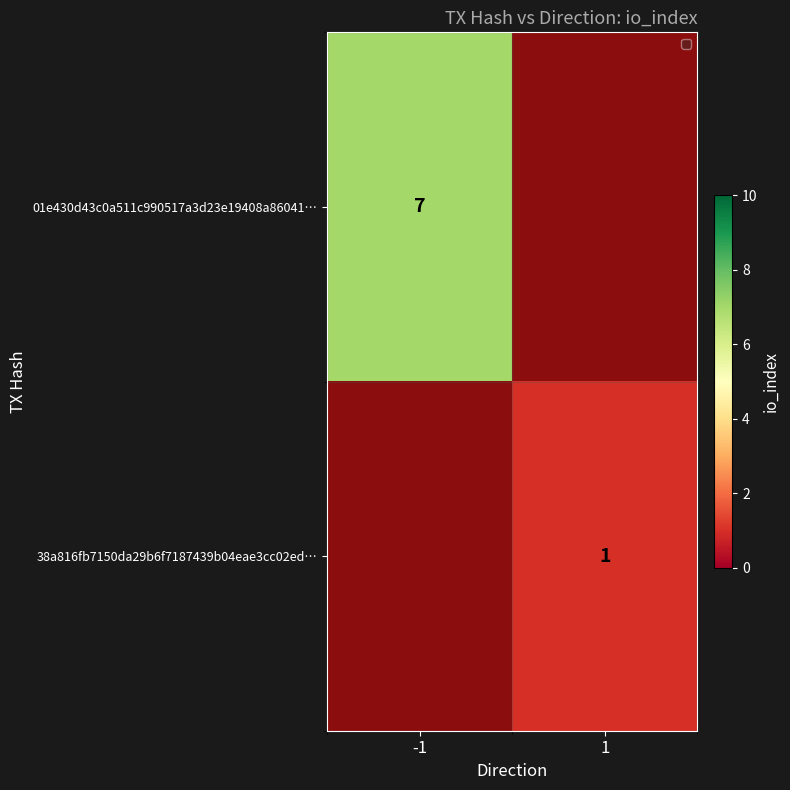

The value of 38a816fb7150da29b6f7187439b04eae3cc02ed… at 1 is 0. True or false?

False